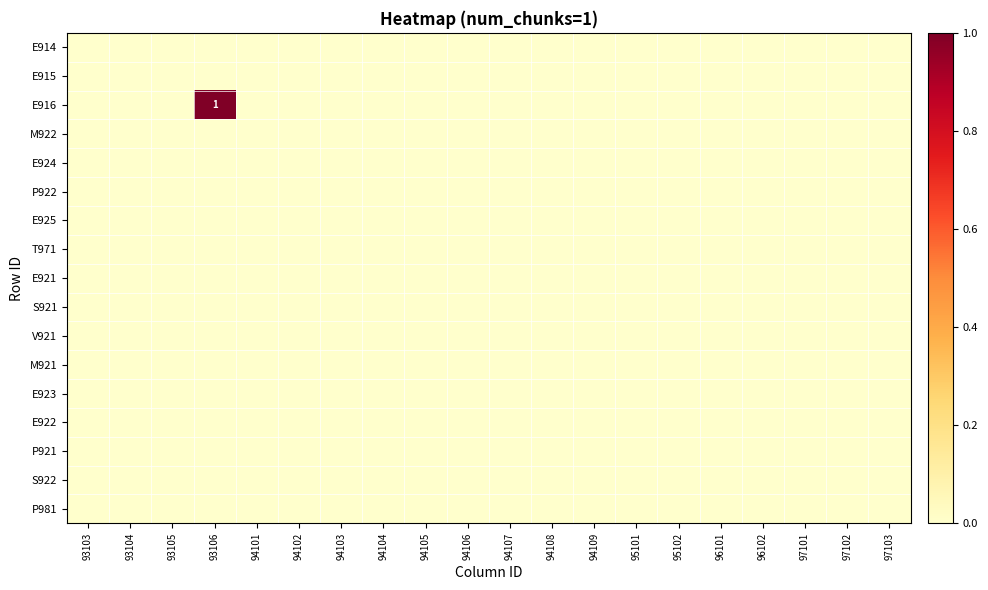

Which label corresponds to the smallest value in the chart?

93103